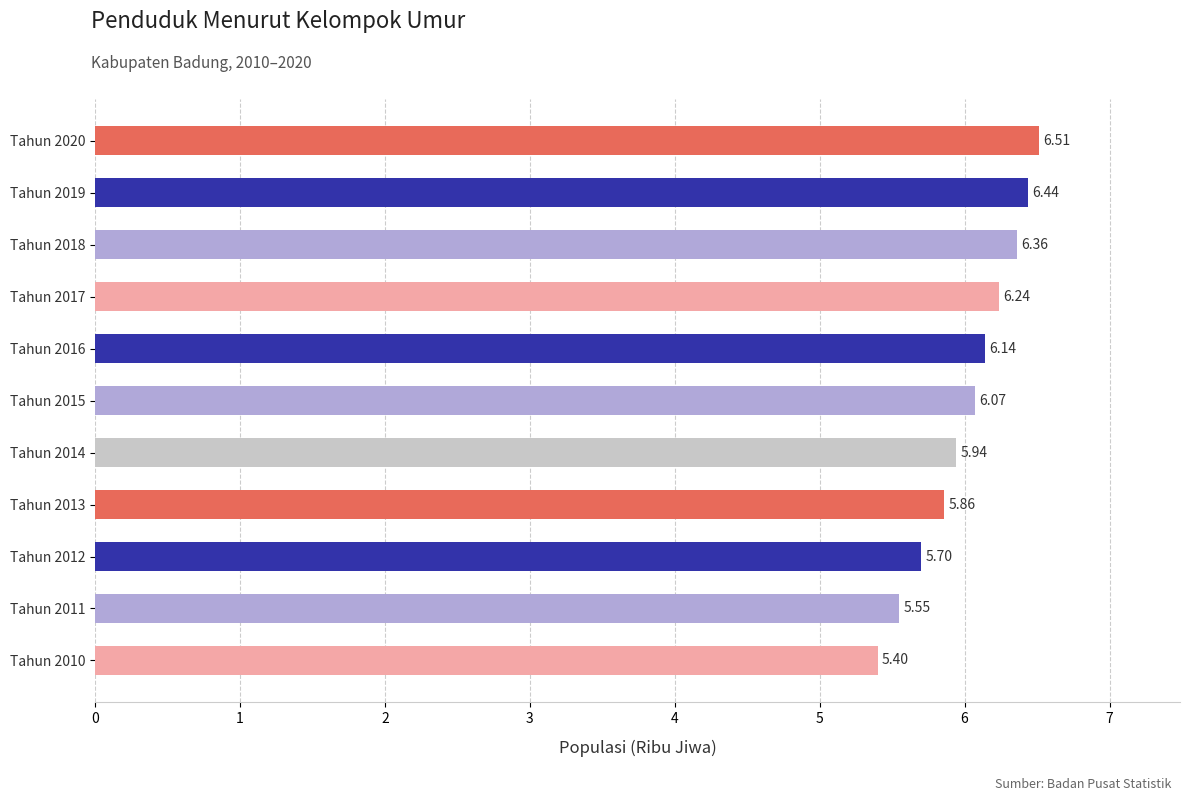

What is the change in value from Tahun 2011 to Tahun 2018?

+0.8